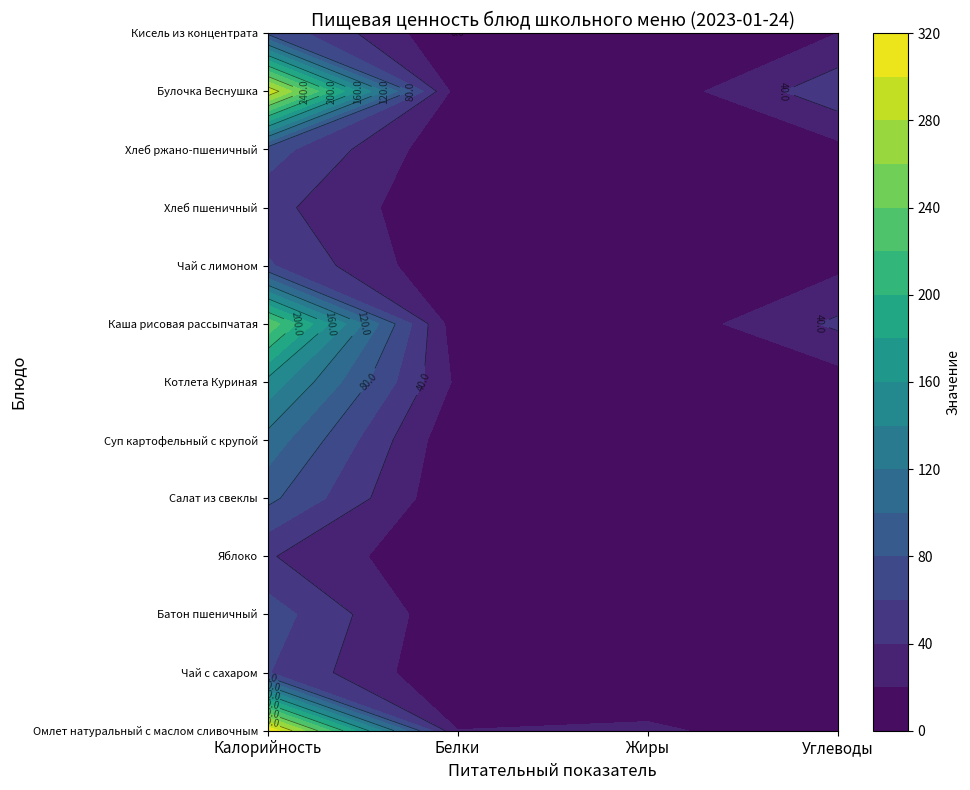

Is it true that Булочка Веснушка equals 9.5 at 2?

False